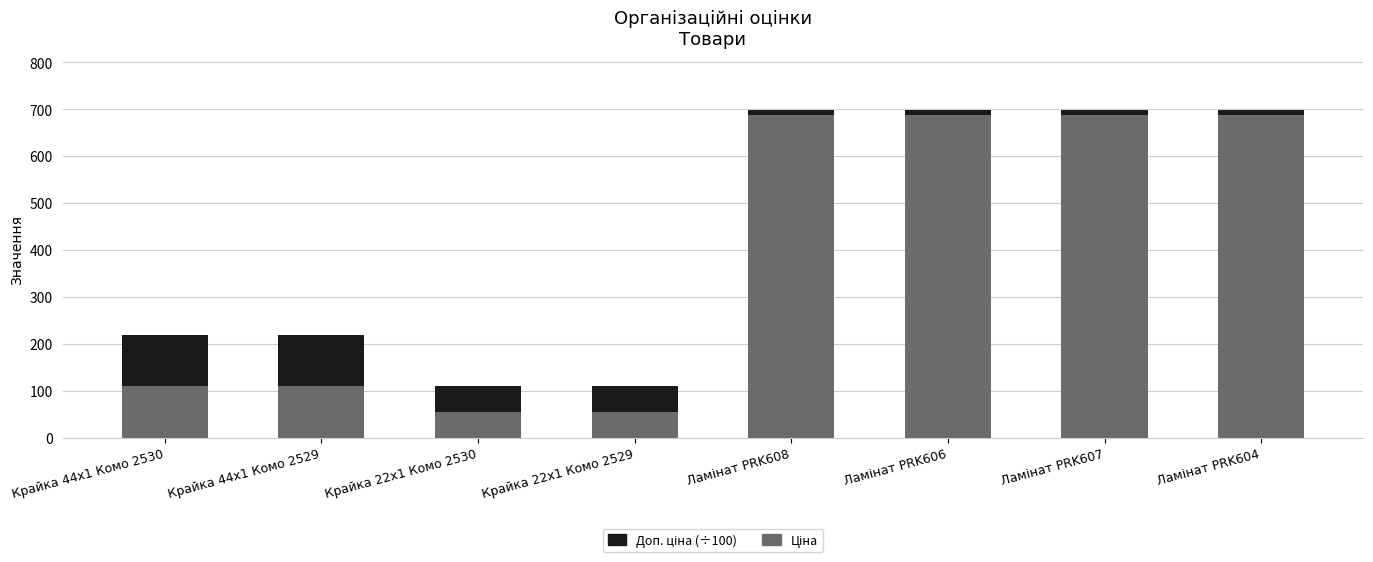

What is the total value across all series at Крайка 22x1 Комо 2529?

109.0